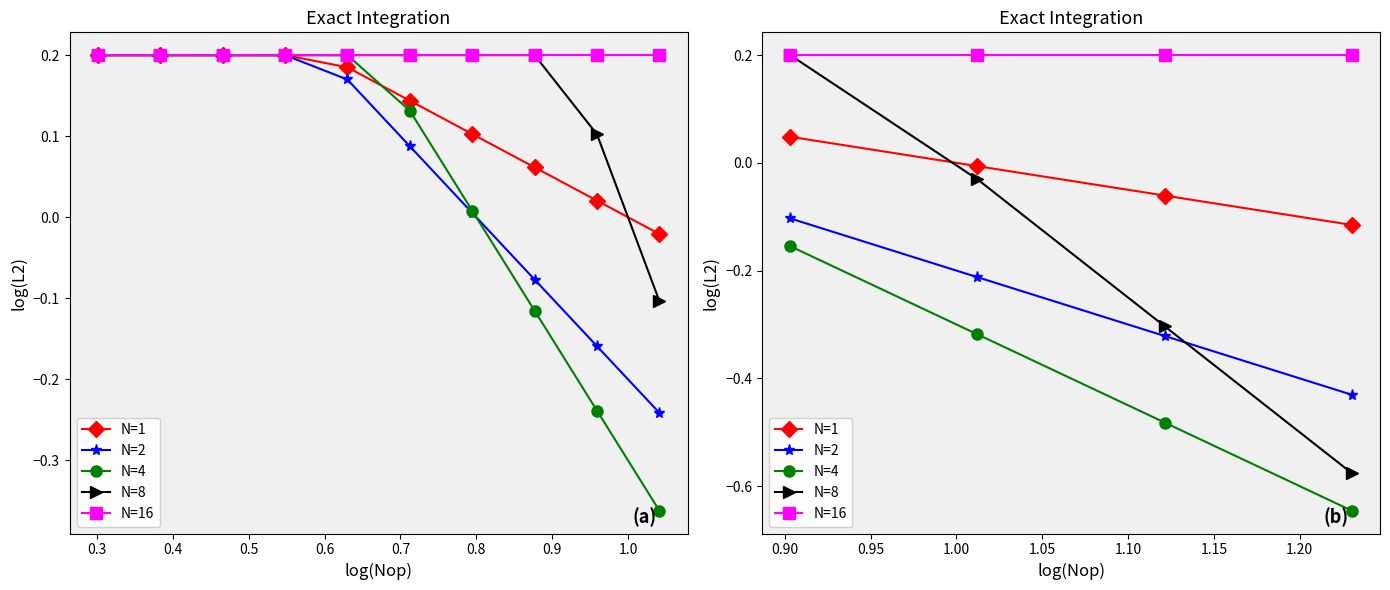

True or false: N=8 and N=1 intersect in this chart.

True